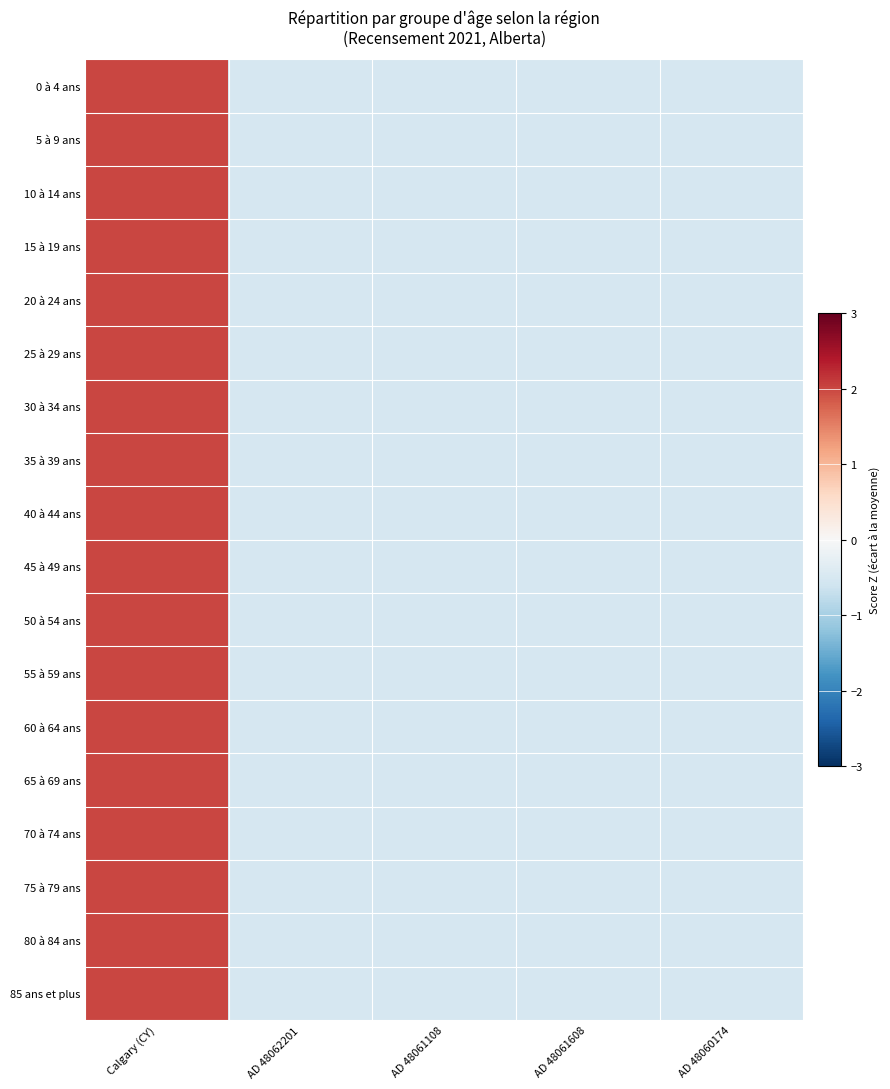

Reading left to right, list all the values displayed in this chart.

0 à 4 ans: Calgary (CY)=2.0	AD 48062201=-0.5	AD 48061108=-0.5	AD 48061608=-0.5	AD 48060174=-0.5
5 à 9 ans: Calgary (CY)=2.0	AD 48062201=-0.5	AD 48061108=-0.5	AD 48061608=-0.5	AD 48060174=-0.5
10 à 14 ans: Calgary (CY)=2.0	AD 48062201=-0.5	AD 48061108=-0.5	AD 48061608=-0.5	AD 48060174=-0.5
15 à 19 ans: Calgary (CY)=2.0	AD 48062201=-0.5	AD 48061108=-0.5	AD 48061608=-0.5	AD 48060174=-0.5
20 à 24 ans: Calgary (CY)=2.0	AD 48062201=-0.5	AD 48061108=-0.5	AD 48061608=-0.5	AD 48060174=-0.5
25 à 29 ans: Calgary (CY)=2.0	AD 48062201=-0.5	AD 48061108=-0.5	AD 48061608=-0.5	AD 48060174=-0.5
30 à 34 ans: Calgary (CY)=2.0	AD 48062201=-0.5	AD 48061108=-0.5	AD 48061608=-0.5	AD 48060174=-0.5
35 à 39 ans: Calgary (CY)=2.0	AD 48062201=-0.5	AD 48061108=-0.5	AD 48061608=-0.5	AD 48060174=-0.5
40 à 44 ans: Calgary (CY)=2.0	AD 48062201=-0.5	AD 48061108=-0.5	AD 48061608=-0.5	AD 48060174=-0.5
45 à 49 ans: Calgary (CY)=2.0	AD 48062201=-0.5	AD 48061108=-0.5	AD 48061608=-0.5	AD 48060174=-0.5
50 à 54 ans: Calgary (CY)=2.0	AD 48062201=-0.5	AD 48061108=-0.5	AD 48061608=-0.5	AD 48060174=-0.5
55 à 59 ans: Calgary (CY)=2.0	AD 48062201=-0.5	AD 48061108=-0.5	AD 48061608=-0.5	AD 48060174=-0.5
60 à 64 ans: Calgary (CY)=2.0	AD 48062201=-0.5	AD 48061108=-0.5	AD 48061608=-0.5	AD 48060174=-0.5
65 à 69 ans: Calgary (CY)=2.0	AD 48062201=-0.5	AD 48061108=-0.5	AD 48061608=-0.5	AD 48060174=-0.5
70 à 74 ans: Calgary (CY)=2.0	AD 48062201=-0.5	AD 48061108=-0.5	AD 48061608=-0.5	AD 48060174=-0.5
75 à 79 ans: Calgary (CY)=2.0	AD 48062201=-0.5	AD 48061108=-0.5	AD 48061608=-0.5	AD 48060174=-0.5
80 à 84 ans: Calgary (CY)=2.0	AD 48062201=-0.5	AD 48061108=-0.5	AD 48061608=-0.5	AD 48060174=-0.5
85 ans et plus: Calgary (CY)=2.0	AD 48062201=-0.5	AD 48061108=-0.5	AD 48061608=-0.5	AD 48060174=-0.5